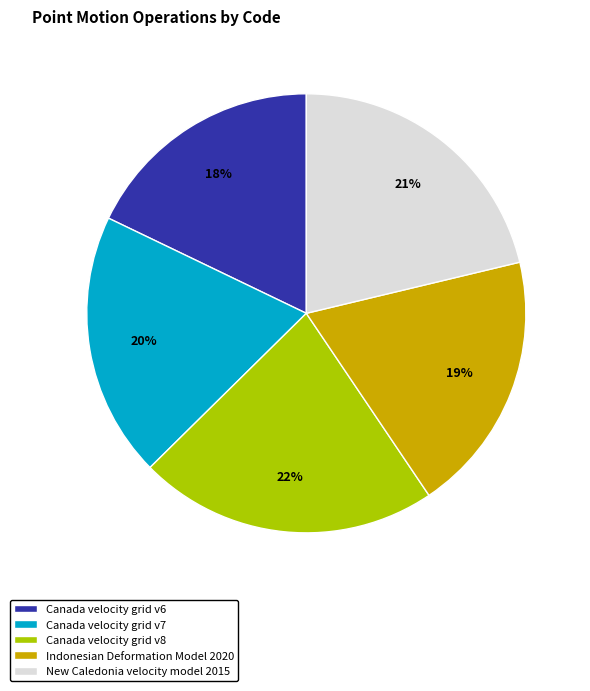

What percentage is the New Caledonia velocity model 2015 slice, to the nearest percent?

21%